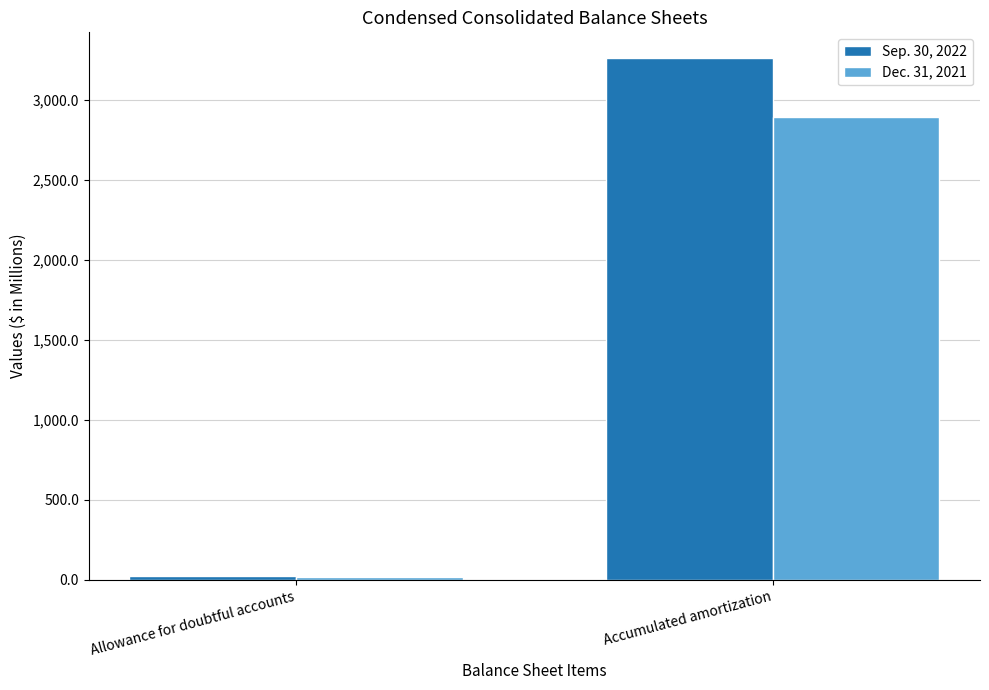

How many values in the Sep. 30, 2022 series are below 3257?

1